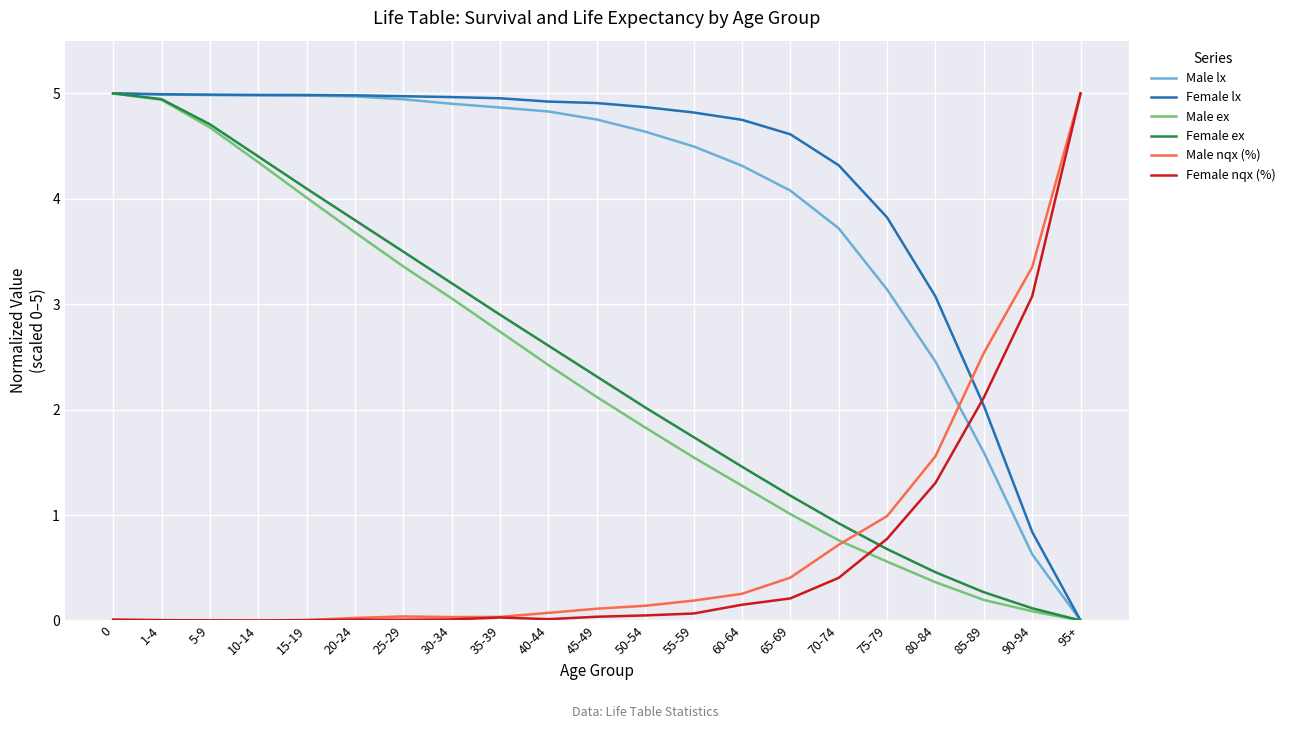

Is the value of Female lx at 5-9 greater than the value of Male ex at 80-84?

Yes